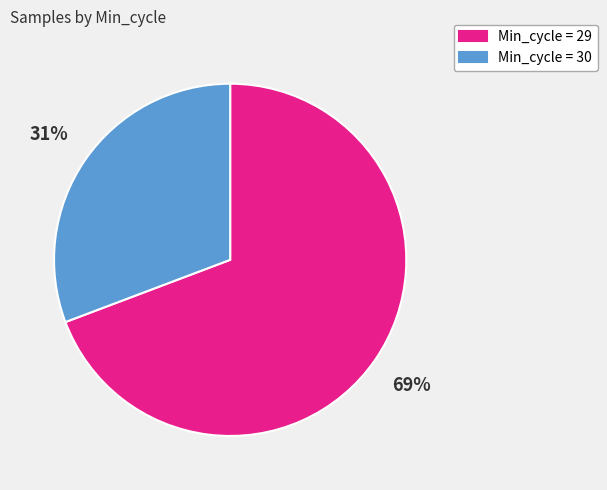

Rank the categories by value from lowest to highest.

Min_cycle = 30, Min_cycle = 29